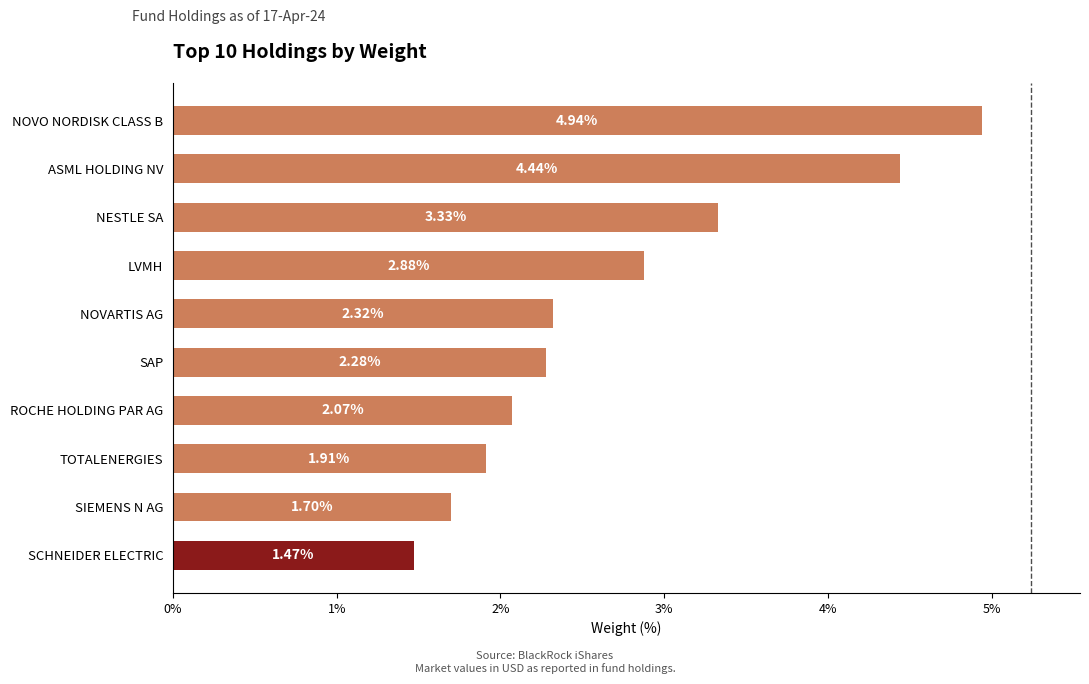

Which label corresponds to the largest value in the chart?

NOVO NORDISK CLASS B